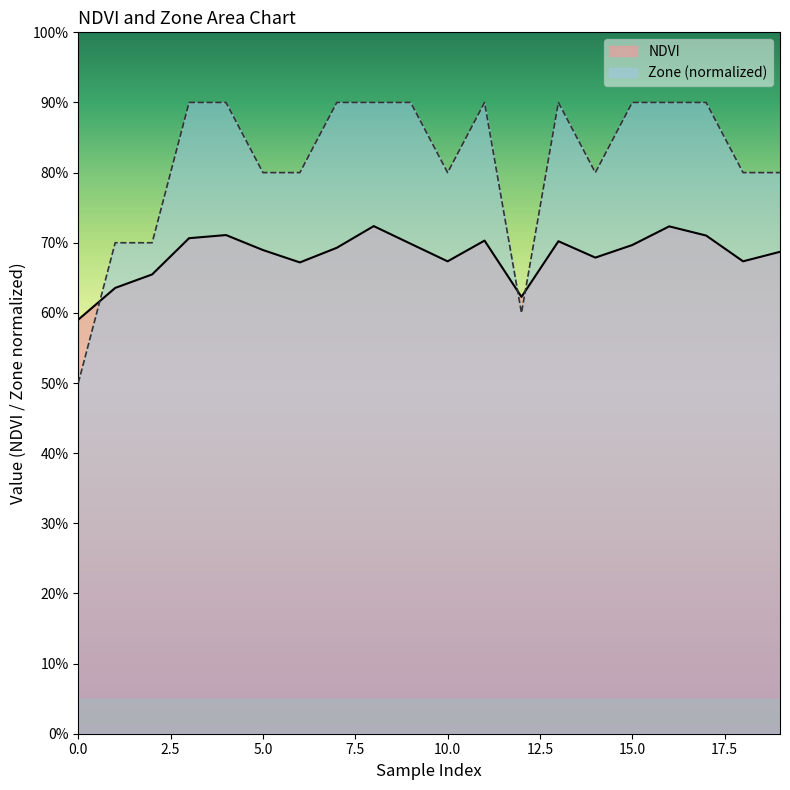

What value does the NDVI series have at 0?

0.6